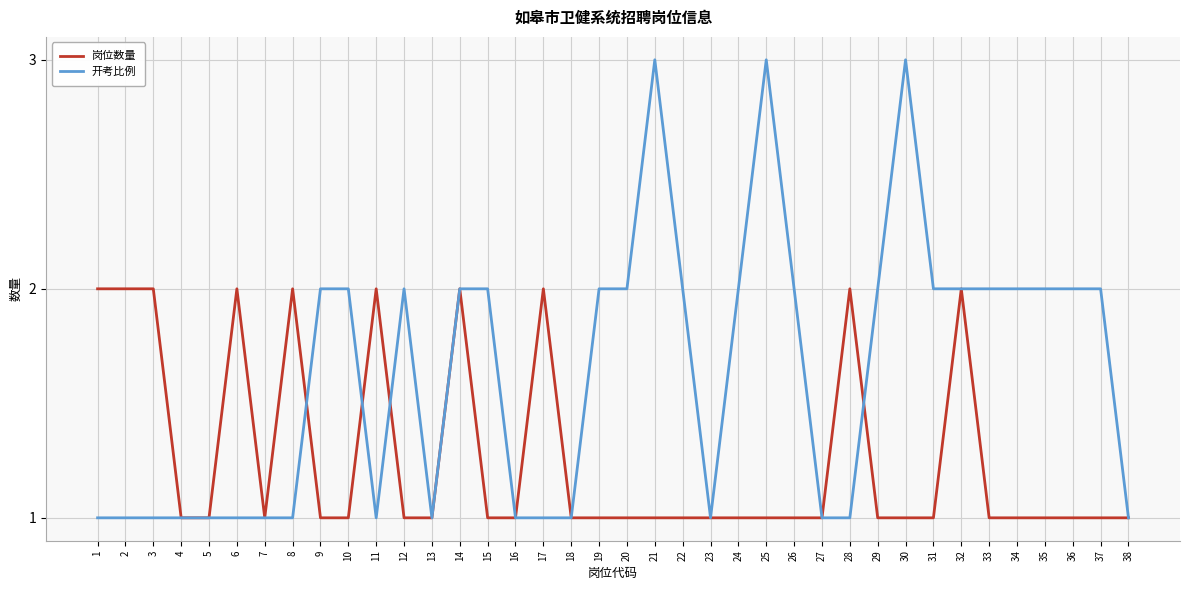

Rank the series by their average value, from lowest to highest.

岗位数量, 开考比例